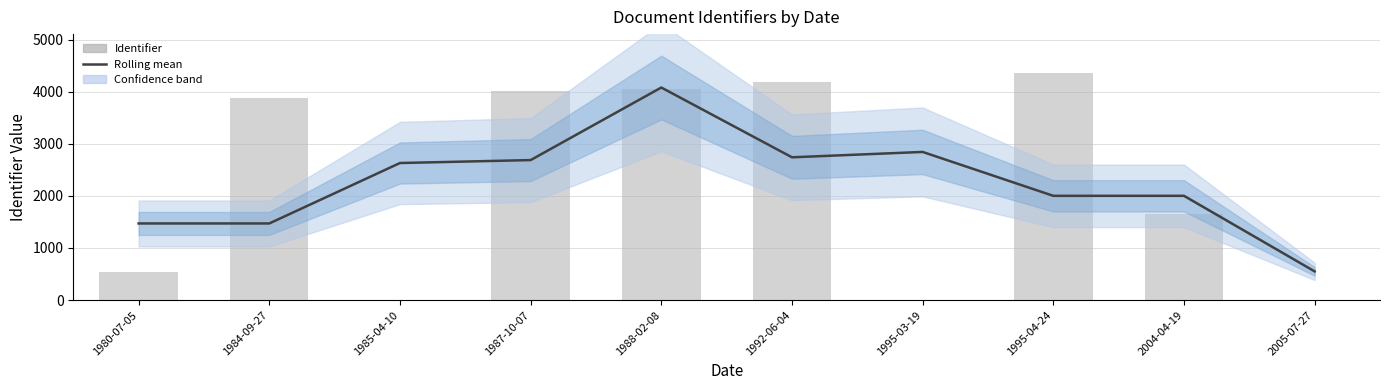

At which label does Rolling mean first exceed 2630?

1985-04-10